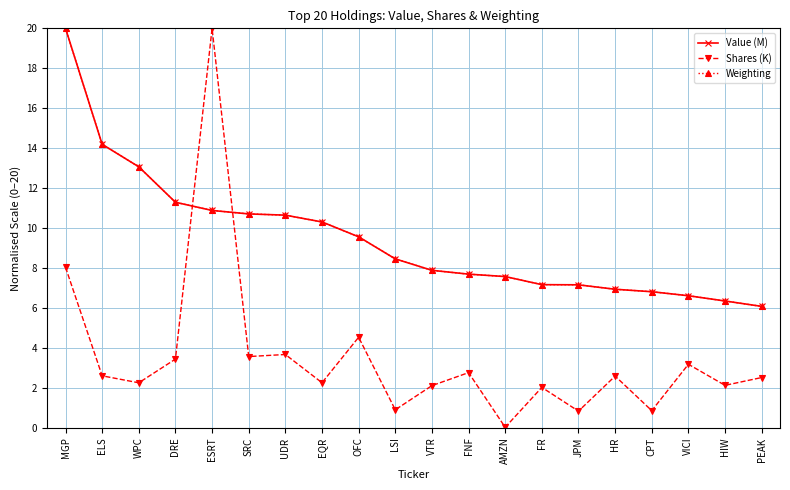

True or false: Value (M) has a value of 10.7 at SRC.

True